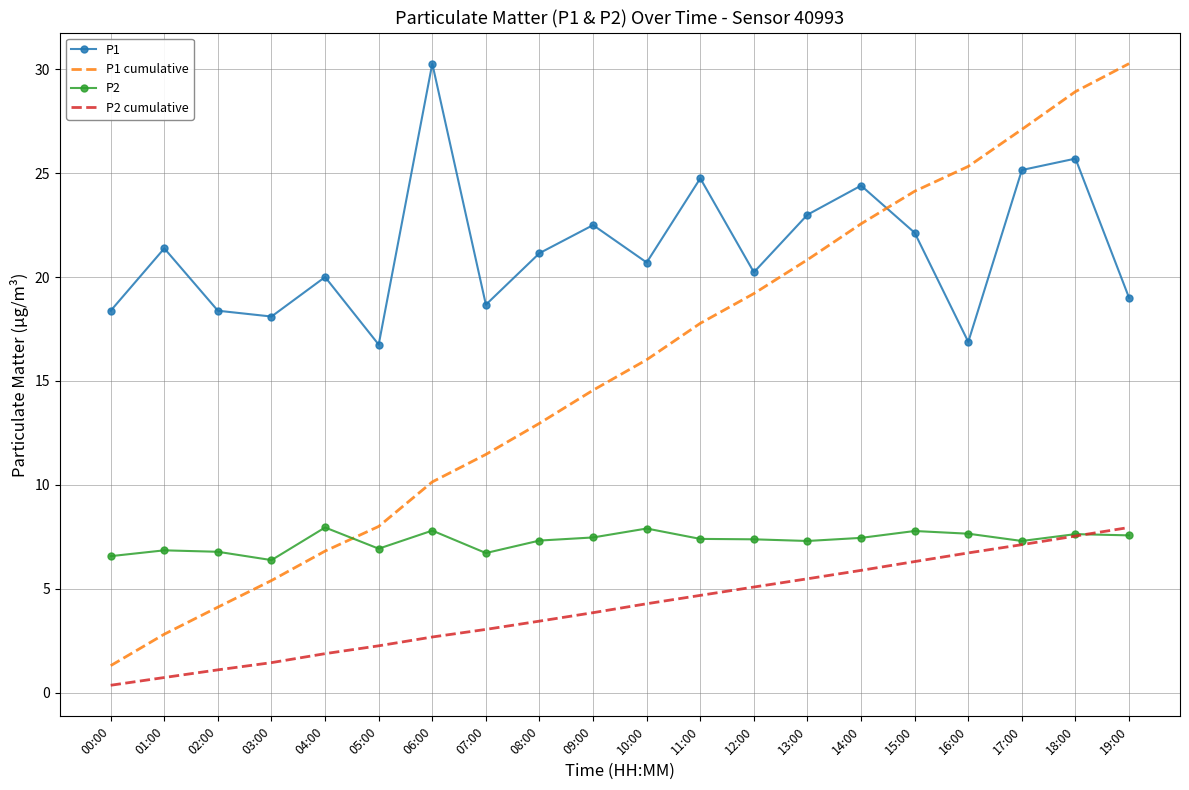

Which series has the largest range (max minus min)?

P1 cumulative